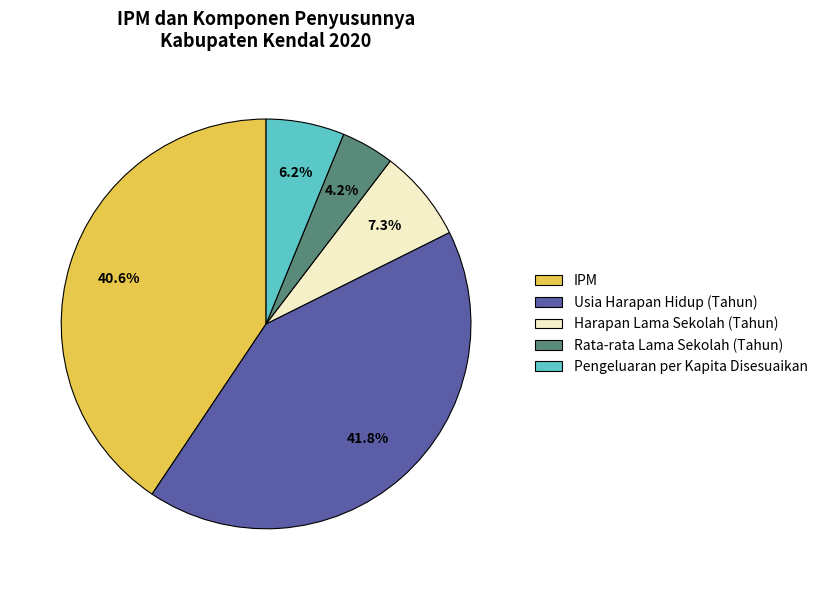

How many segments does this pie chart have?

5